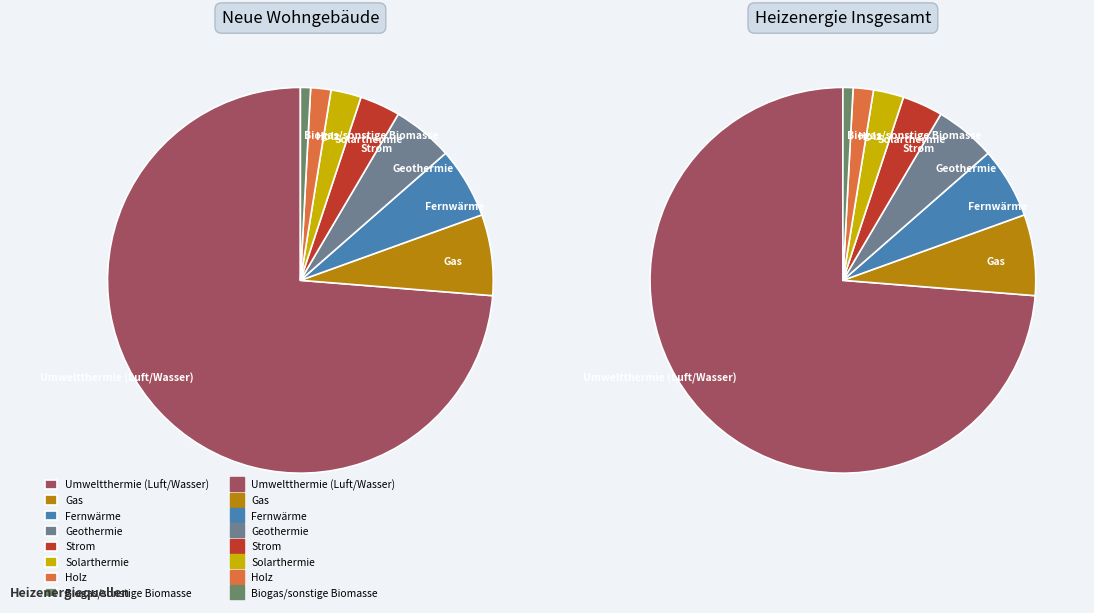

Is there any slice that represents more than half of the pie?

Yes